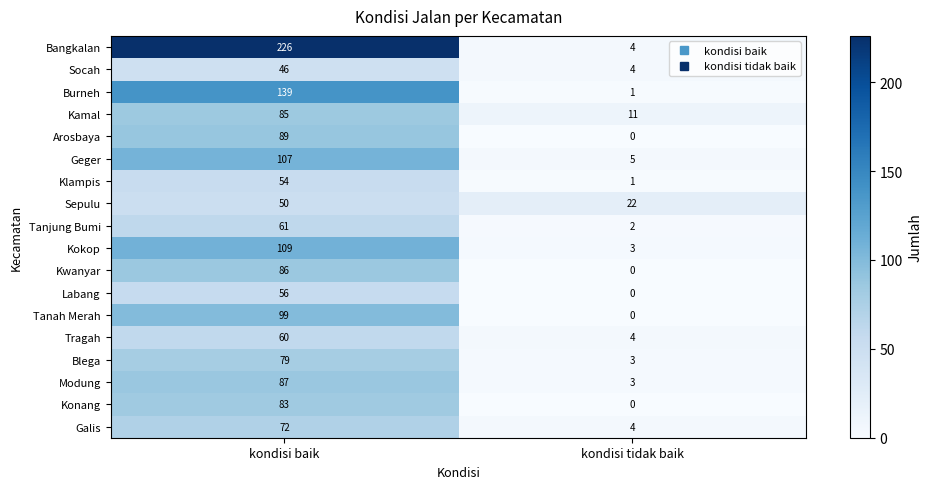

What is the difference between the highest and lowest values at kondisi tidak baik?

22